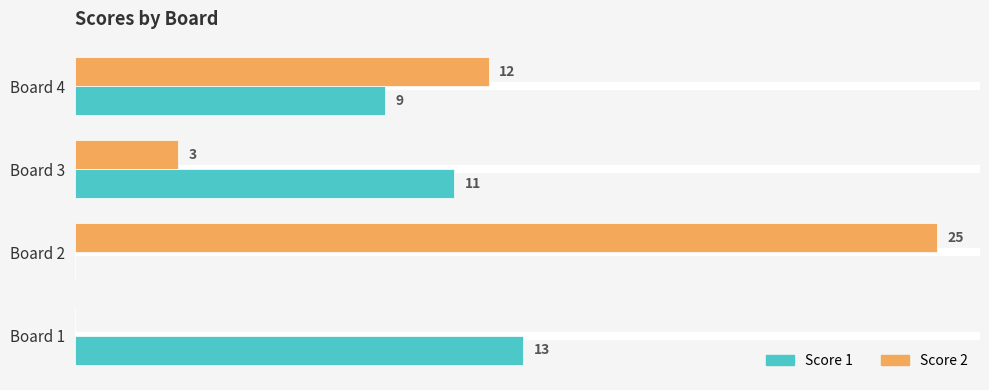

Between Board 1 and Board 3, which series saw the biggest shift?

Score 2